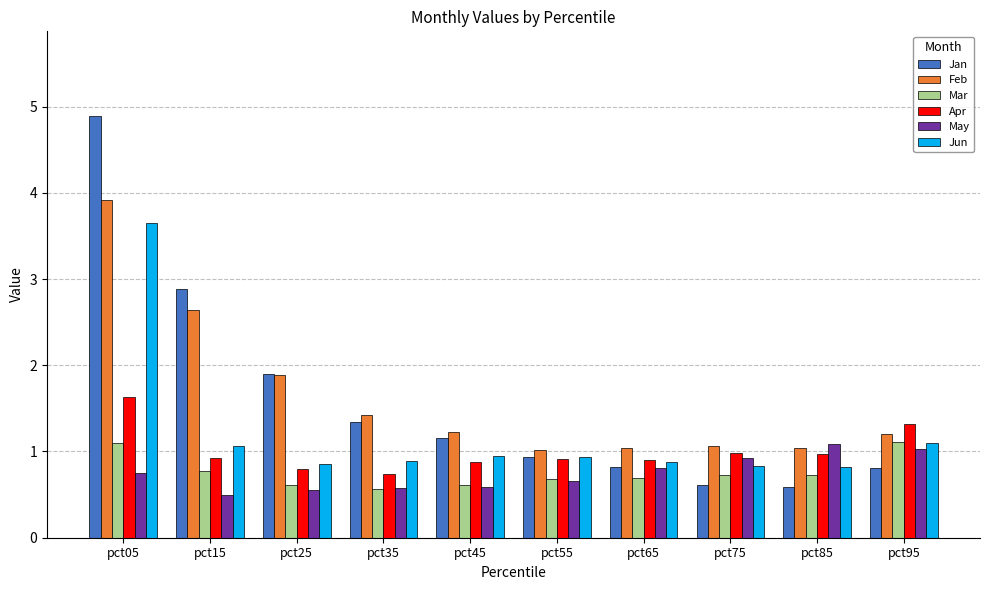

What is the spread (max minus min) of values at pct35?

0.9